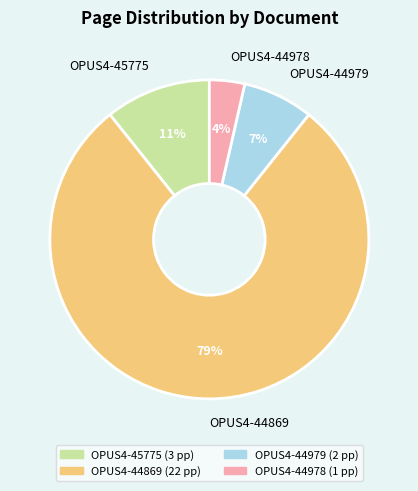

Count the number of slices in the pie.

4